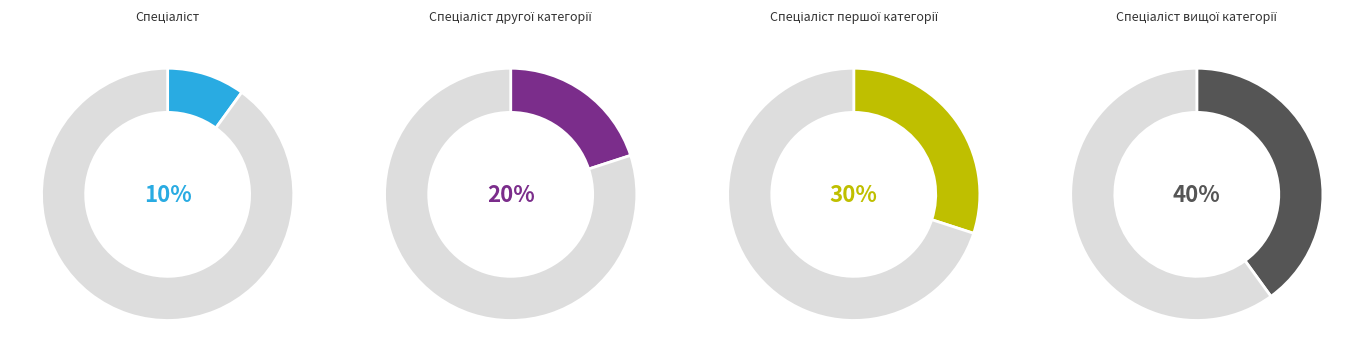

Approximately how many times larger is the value at Спеціаліст другої категорії compared to Спеціаліст вищої категорії?

0.5